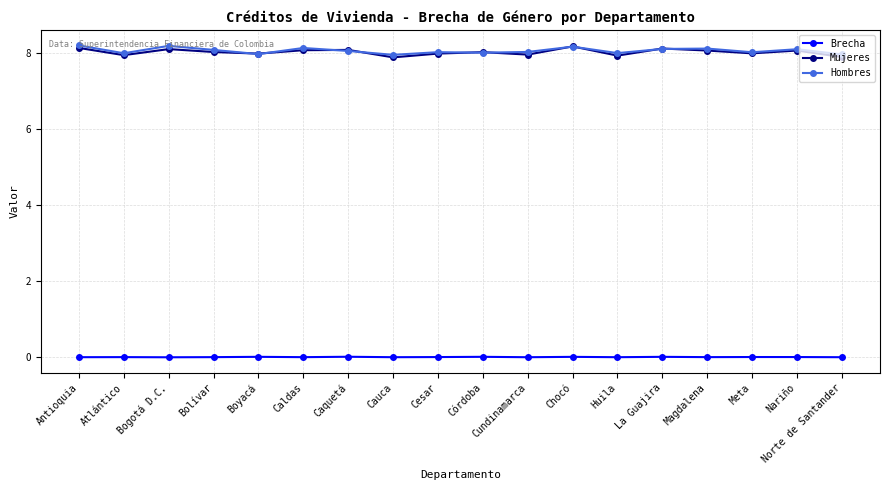

Is the value of Brecha at La Guajira greater than the value of Hombres at Córdoba?

No